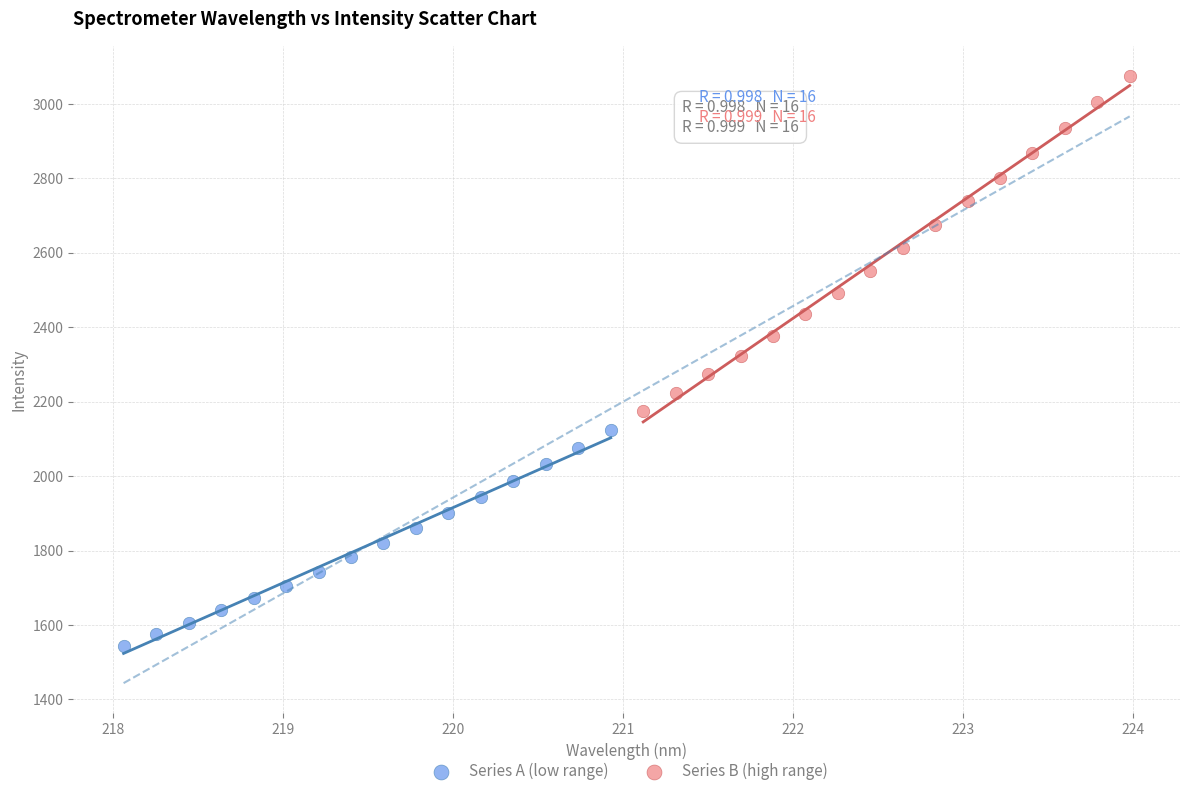

Which series contains the highest Y value?

Series B (high range)